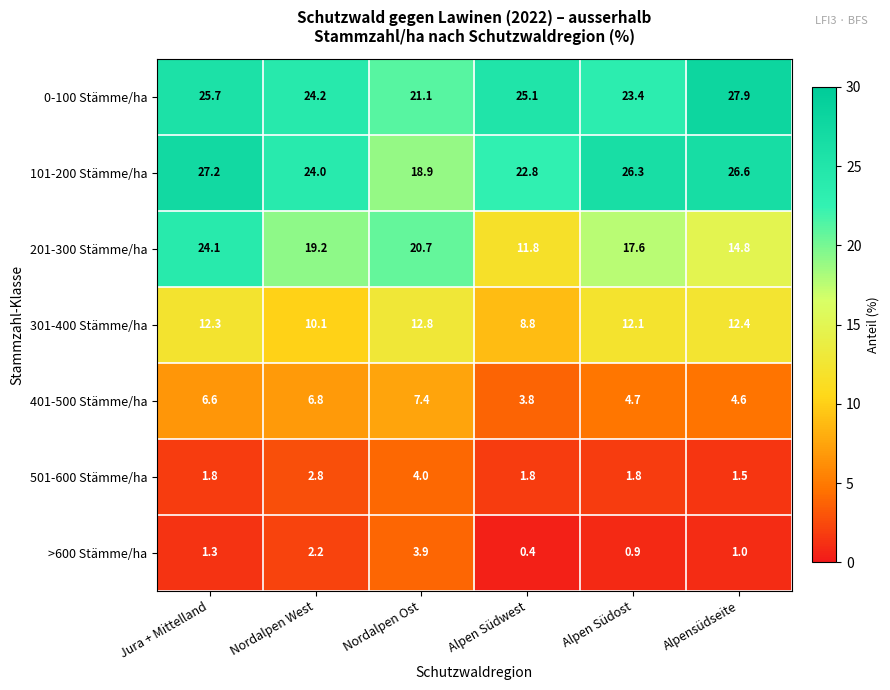

True or false: 301-400 Stämme/ha has a value of 12.8 at Nordalpen Ost.

True